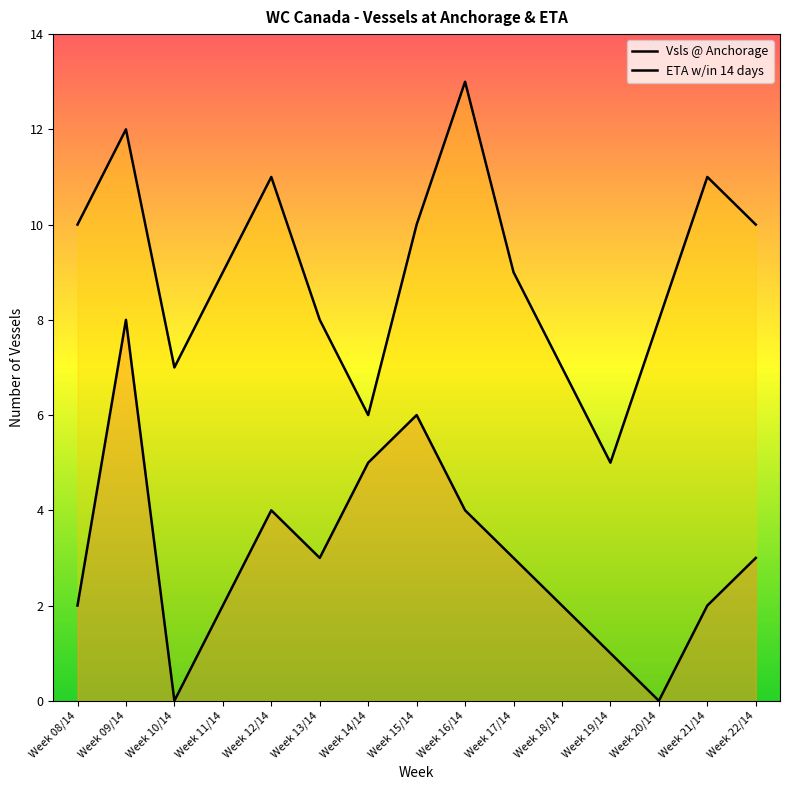

How many lines are shown in the chart?

2